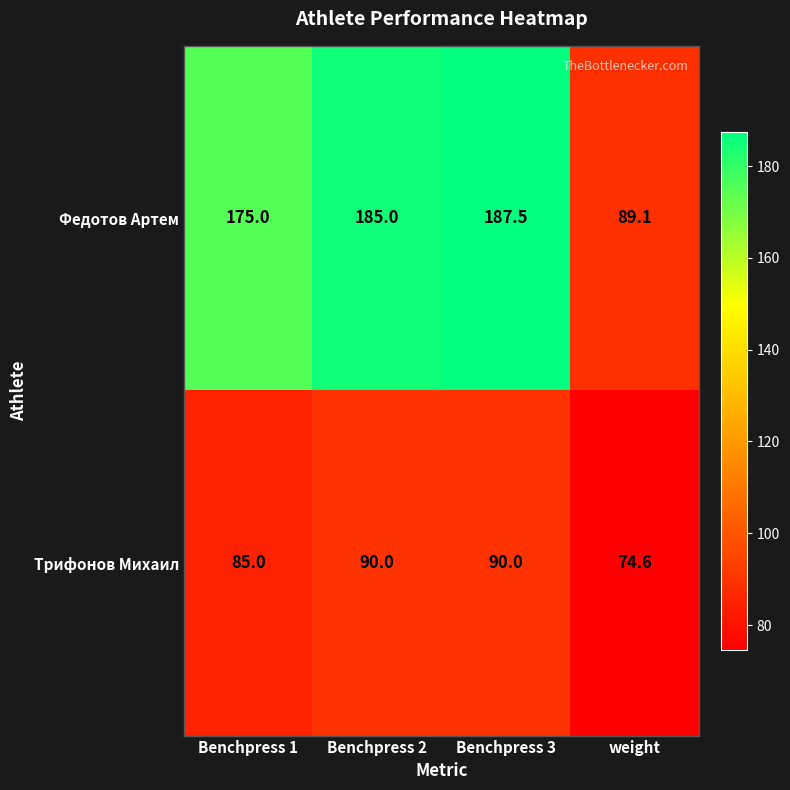

At which category does the chart reach its peak across all series?

Benchpress 3